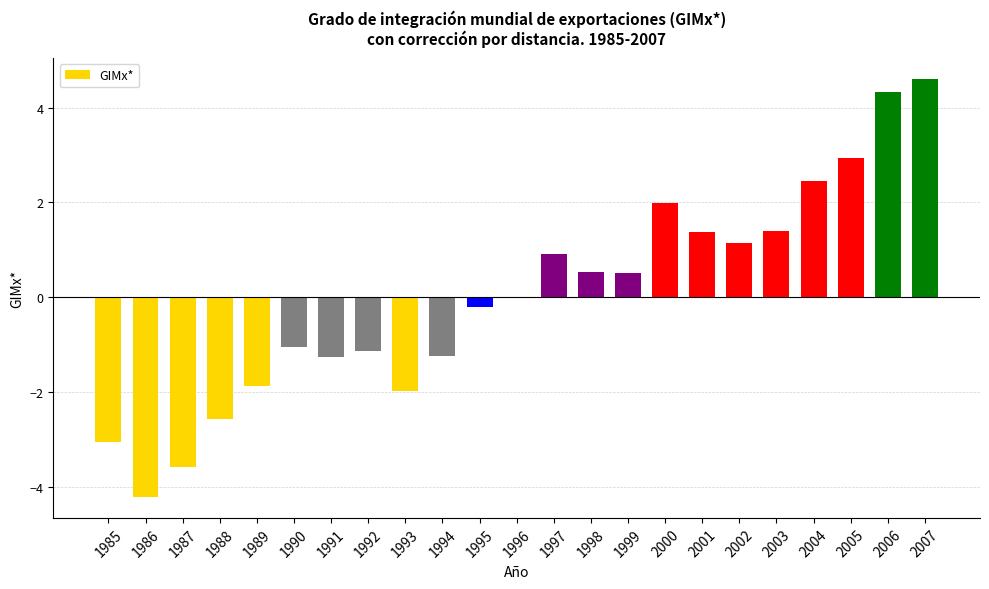

The chart shows a value of 0.5 at 1999. True or false?

True